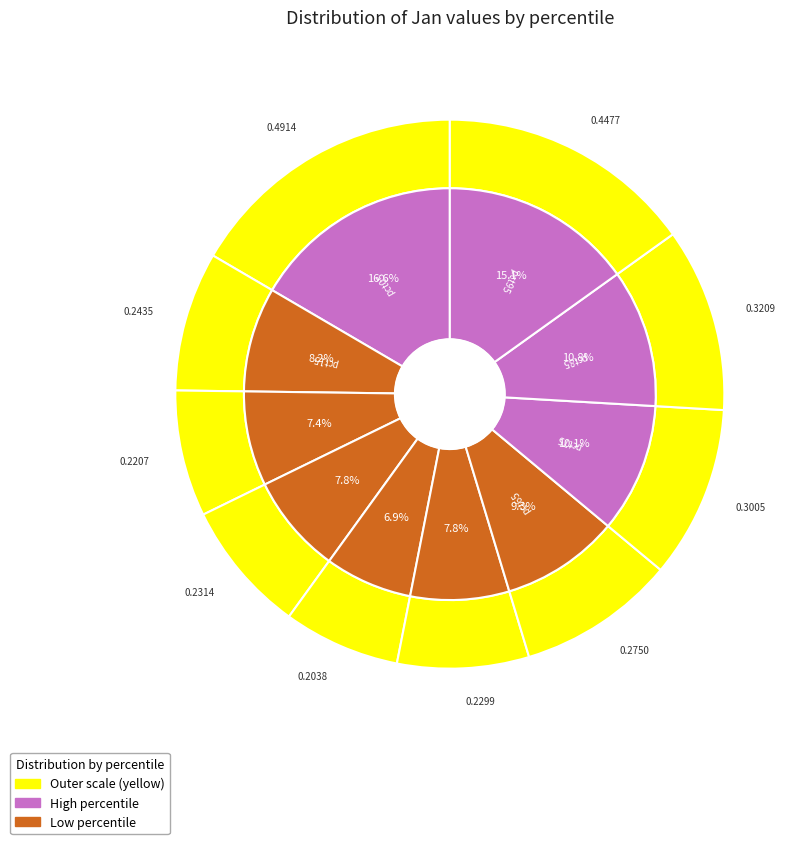

What percentage is the pct55 slice, to the nearest percent?

8%